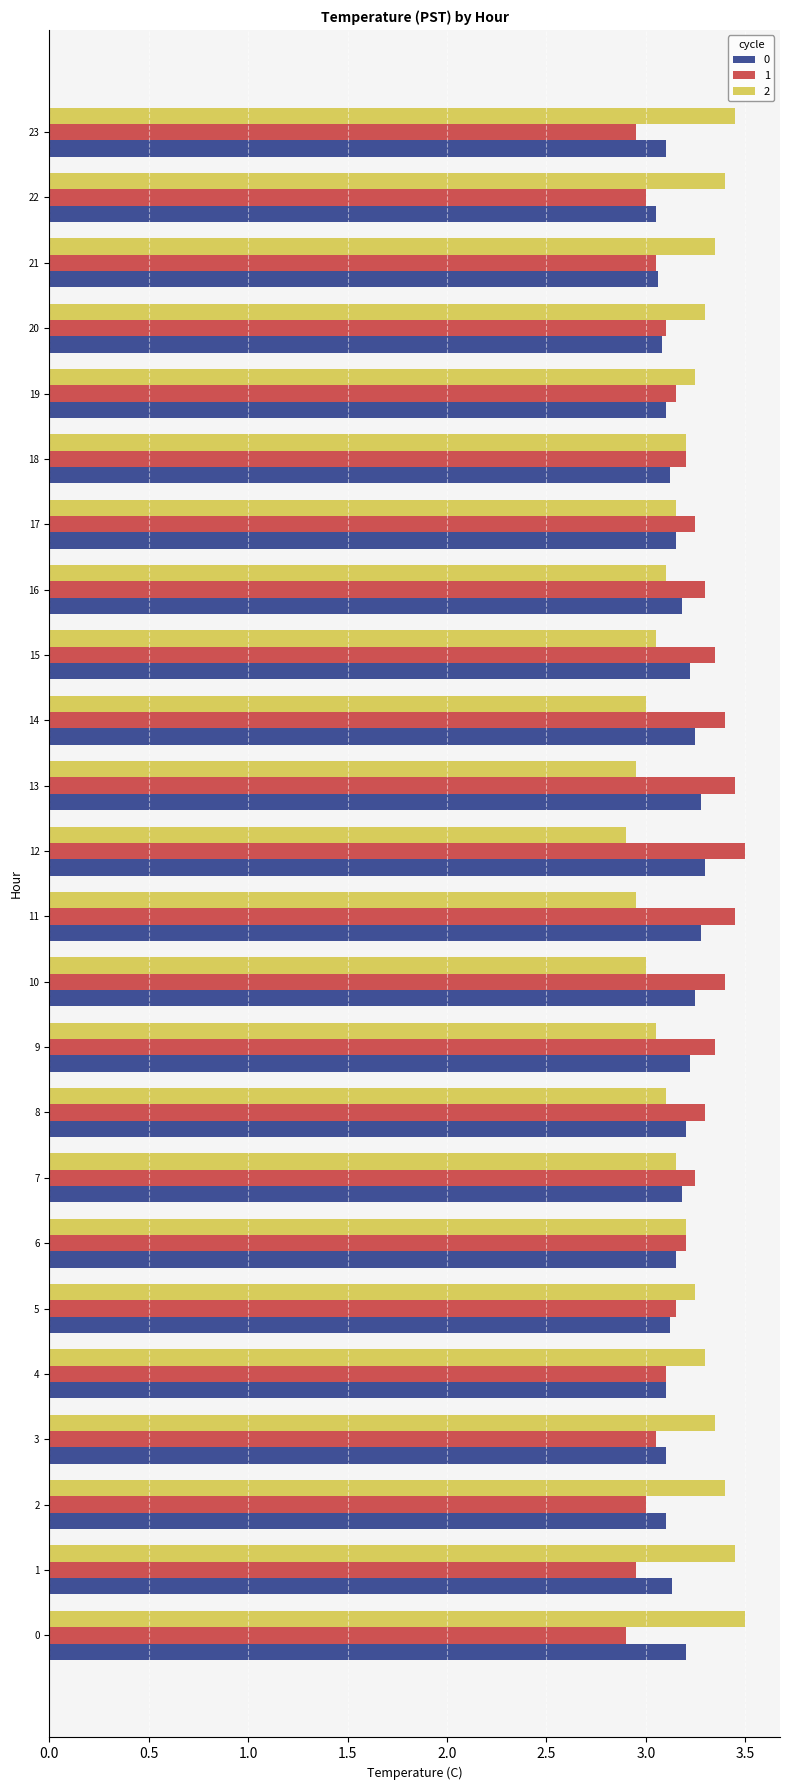

What is the difference between the highest and lowest values at 11?

0.5